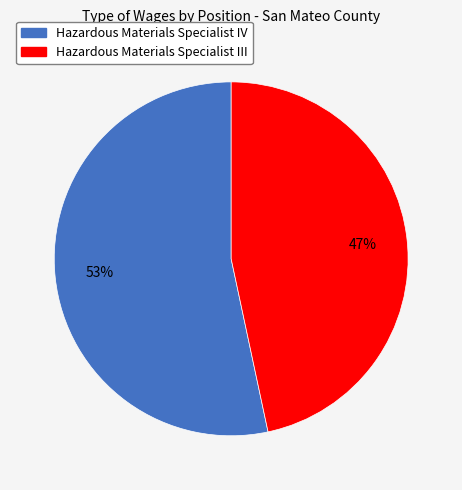

Between Hazardous Materials Specialist IV and Hazardous Materials Specialist III, which is larger?

Hazardous Materials Specialist IV